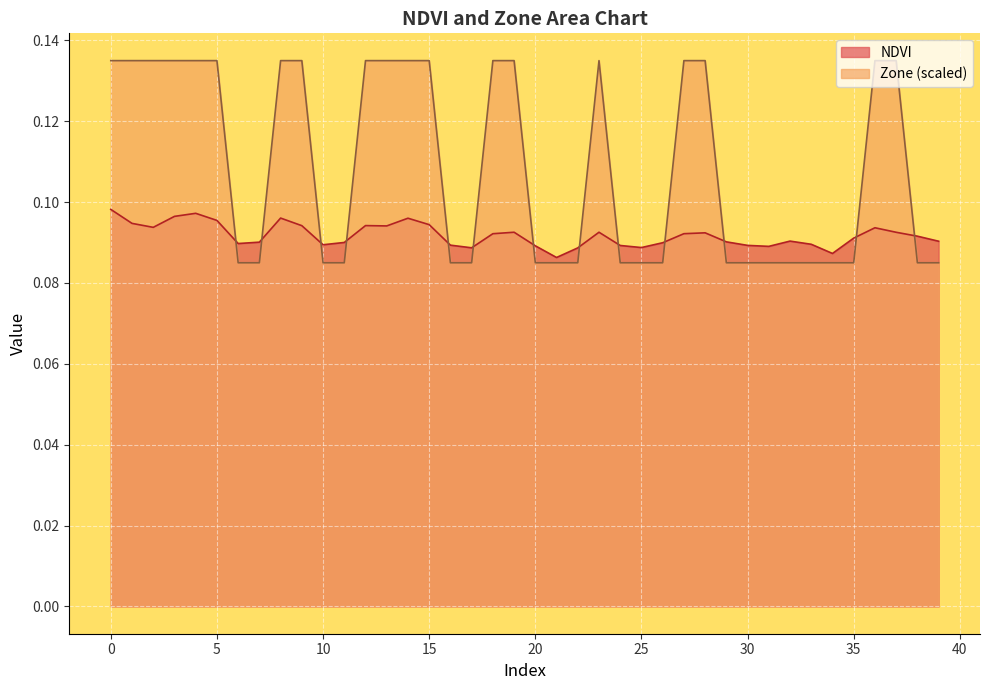

What is the sum of all NDVI values?

3.7